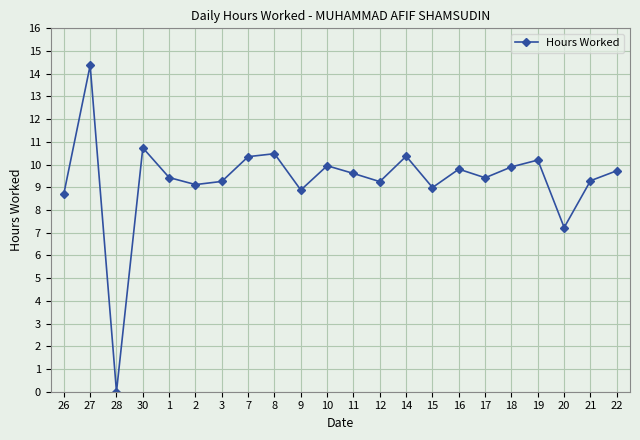

What is the difference between the maximum and minimum values?

14.4